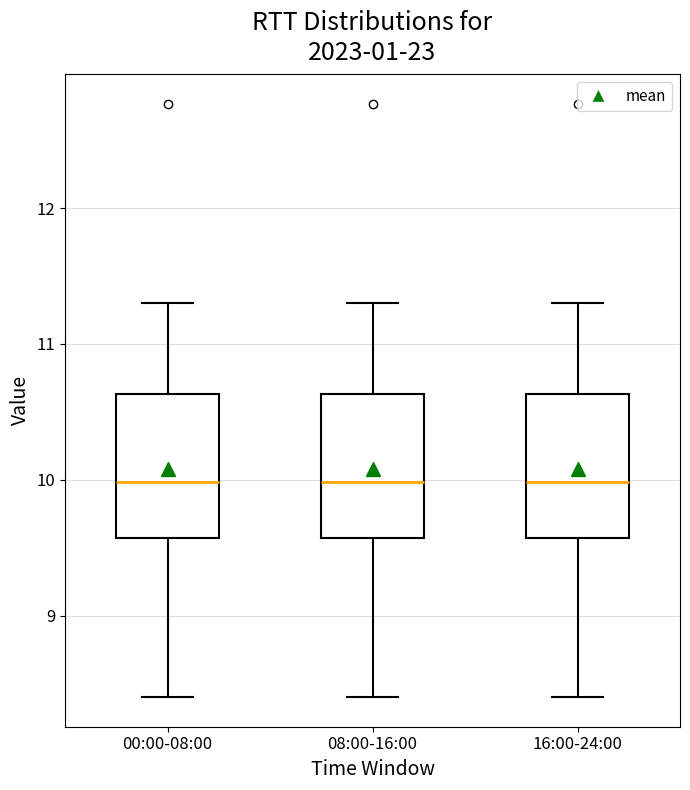

Where does the upper whisker of the box for 00:00-08:00 end on the y-axis? The values are not printed on the chart, so give them approximately, as read against the axis.

11.3